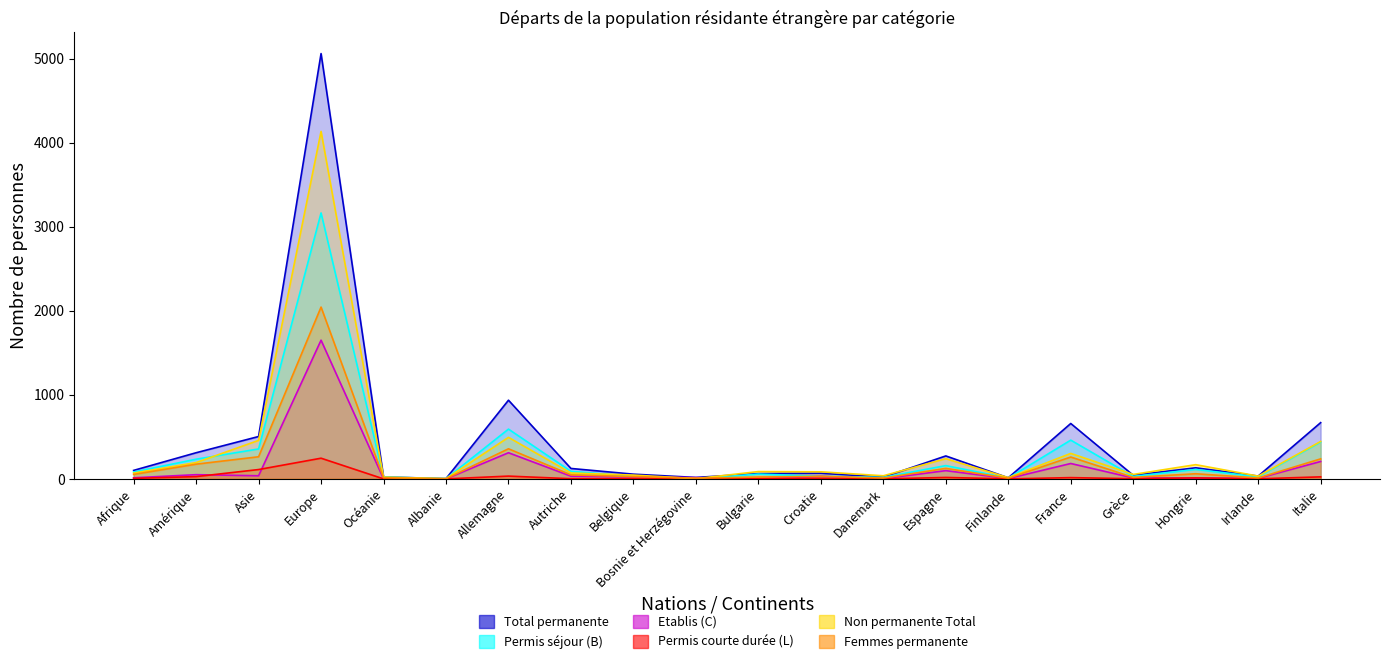

Does the chart display data point markers on the line(s)?

No